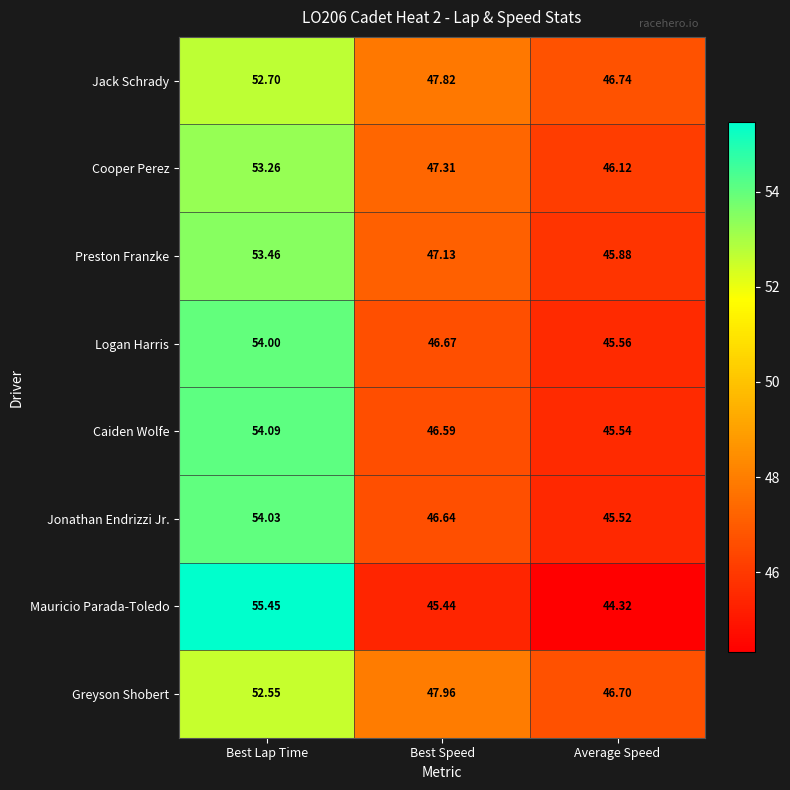

Which label corresponds to the largest value in the chart?

Best Lap Time